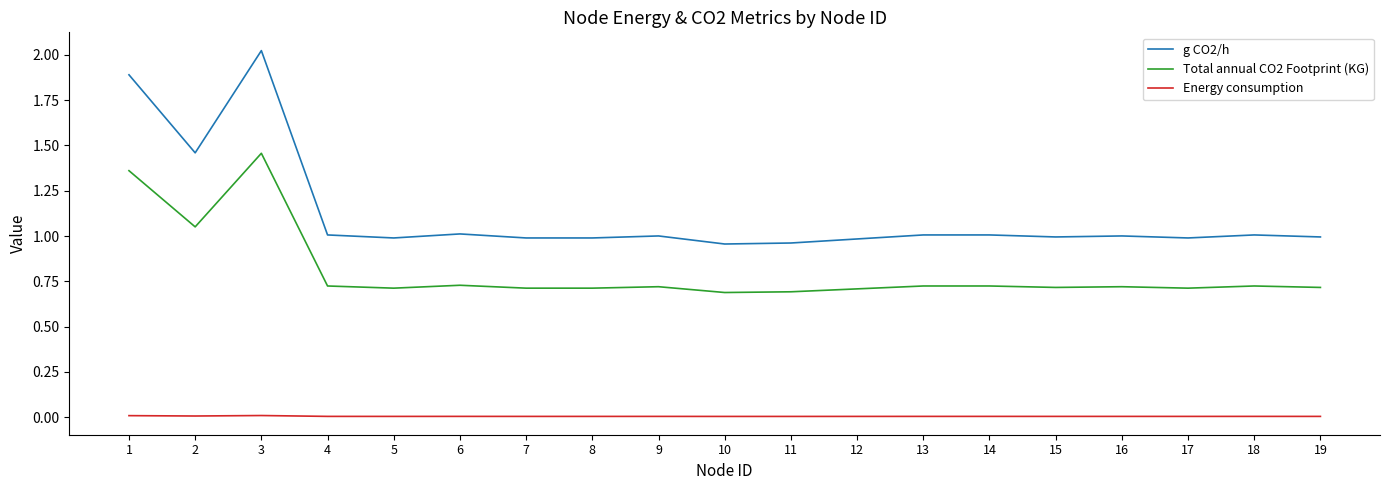

True or false: g CO2/h and Energy consumption intersect in this chart.

False